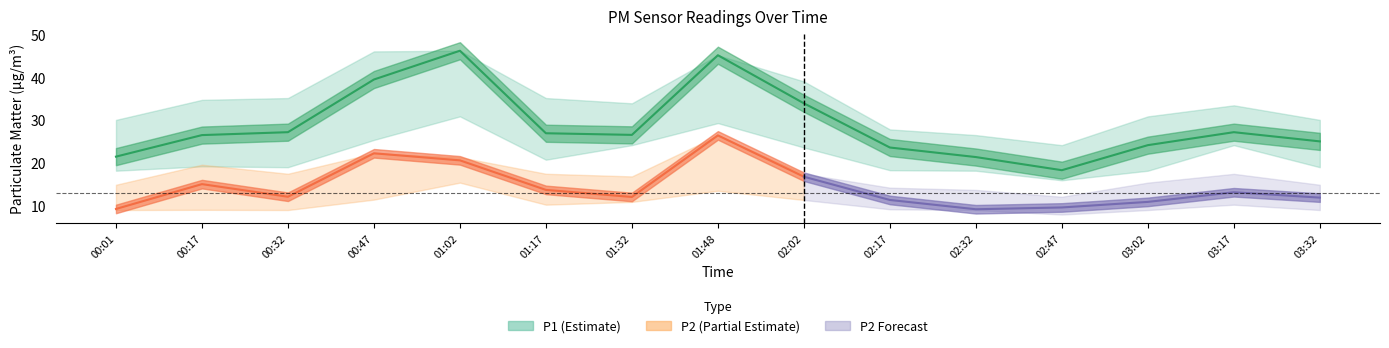

Reading right to left, transcribe all the data shown in this chart.

P1: 03:32=25.1	03:17=27.2	03:02=24.2	02:47=18.4	02:32=21.4	02:17=23.6	02:02=34.0	01:48=45.2	01:32=26.6	01:17=27.0	01:02=46.2	00:47=39.5	00:32=27.2	00:17=26.6	00:01=21.5
P1_upper: 03:32=30.1	03:17=33.5	03:02=30.9	02:47=24.2	02:32=26.6	02:17=27.9	02:02=39.1	01:48=45.2	01:32=34.0	01:17=35.2	01:02=46.2	00:47=46.1	00:32=35.2	00:17=34.8	00:01=30.1
P1_lower: 03:32=19.1	03:17=24.2	03:02=18.2	02:47=16.0	02:32=18.2	02:17=18.4	02:02=23.6	01:48=29.4	01:32=24.2	01:17=20.8	01:02=30.9	00:47=25.4	00:32=19.1	00:17=19.2	00:01=18.2
P2: 03:32=11.9	03:17=13.2	03:02=10.9	02:47=9.7	02:32=9.2	02:17=11.4	02:02=16.8	01:48=26.5	01:32=12.1	01:17=13.8	01:02=20.6	00:47=22.3	00:32=12.2	00:17=15.1	00:01=9.3
P2_upper: 03:32=14.9	03:17=17.5	03:02=15.4	02:47=12.2	02:32=13.8	02:17=14.3	02:02=17.5	01:48=26.5	01:32=16.9	01:17=17.5	01:02=21.4	00:47=22.3	00:32=17.5	00:17=19.6	00:01=14.9
P2_lower: 03:32=9.1	03:17=10.3	03:02=9.1	02:47=8.0	02:32=9.1	02:17=9.2	02:02=11.4	01:48=13.6	01:32=10.9	01:17=10.3	01:02=15.4	00:47=11.5	00:32=9.1	00:17=9.1	00:01=9.1